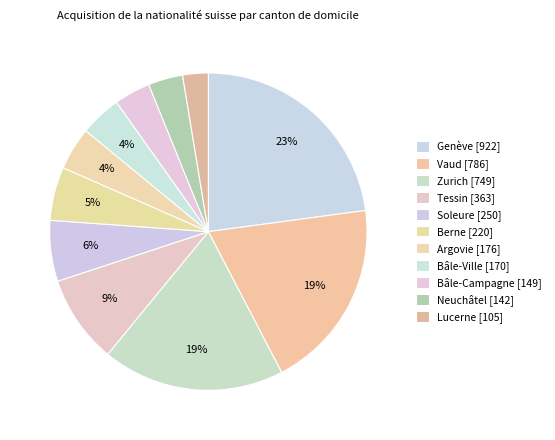

Between Berne and Bâle-Ville, which is larger?

Berne